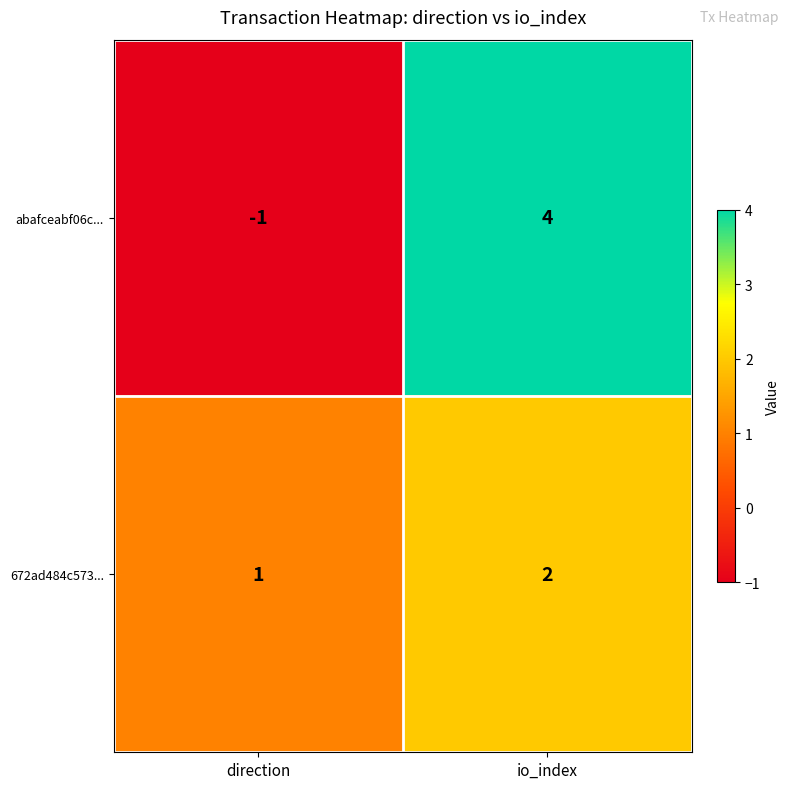

What is the sum of all abafceabf06c... values?

3